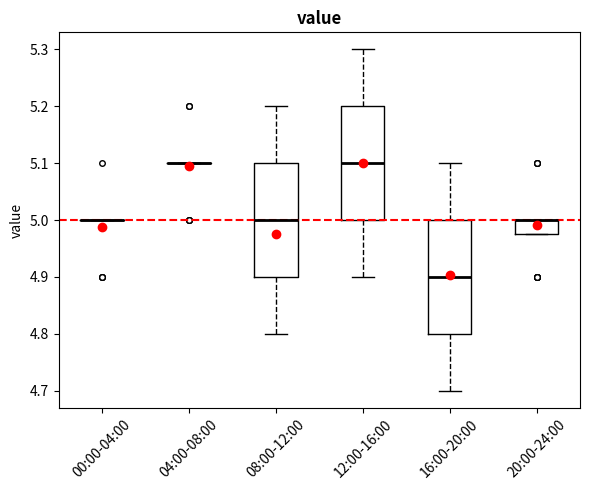

Reading left to right, read every box against the y-axis: the position of its median line, the range the box covers, and the ends of its whiskers. The values are not printed on the chart, so give them approximately, as read against the axis.

00:00-04:00: box collapsed to a line at 5.00, whiskers 5.00 to 5.00
04:00-08:00: box collapsed to a line at 5.10, whiskers 5.10 to 5.10
08:00-12:00: median 5.00, box 4.90 to 5.10, whiskers 4.80 to 5.20
12:00-16:00: median 5.10, box 5.00 to 5.20, whiskers 4.90 to 5.30
16:00-20:00: median 4.90, box 4.80 to 5.00, whiskers 4.70 to 5.10
20:00-24:00: median 5.00 (drawn on the box's upper edge), box 4.98 to 5.00, whiskers 4.98 to 5.00